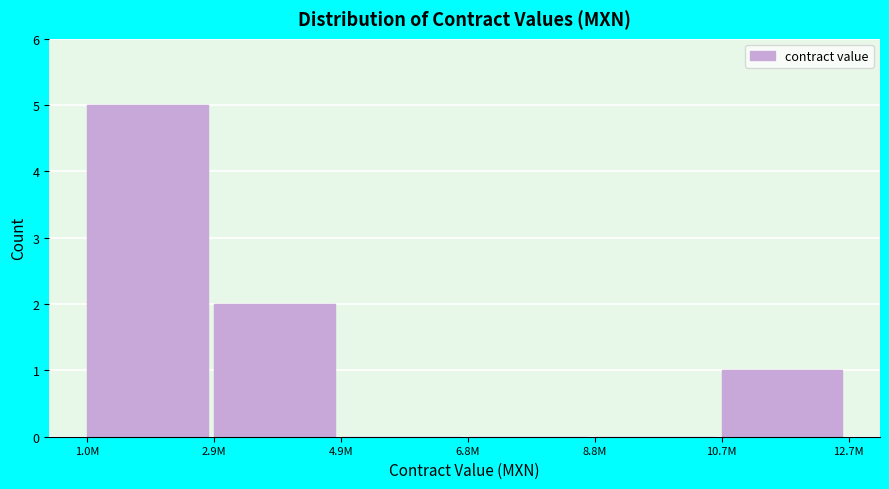

Reading left to right, extract all data points from this chart.

1.0M=5	2.9M=2	4.9M=0	6.8M=0	8.8M=0	10.7M=1